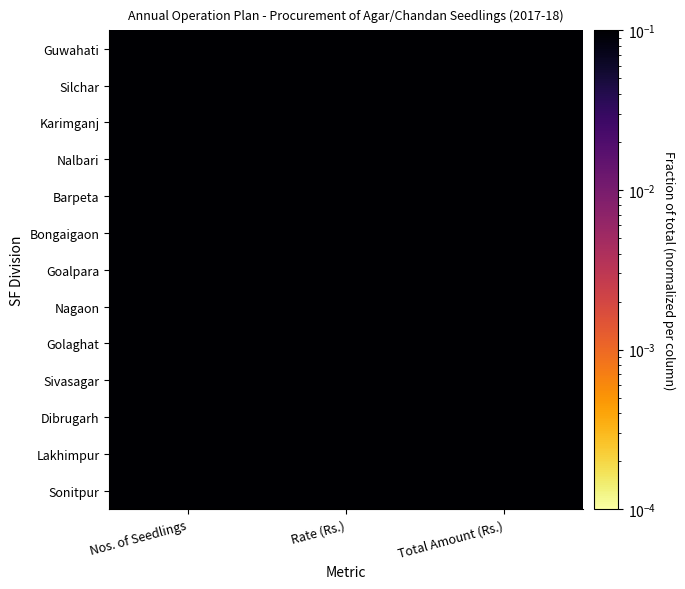

At which category does the chart reach its minimum across all series?

Nos. of Seedlings